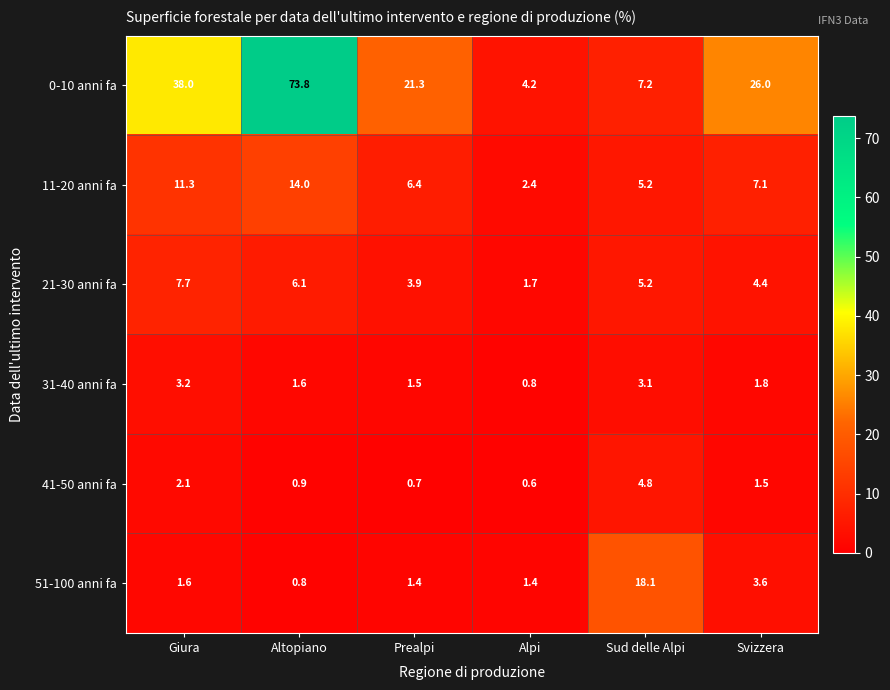

What is the smallest value displayed?

0.6